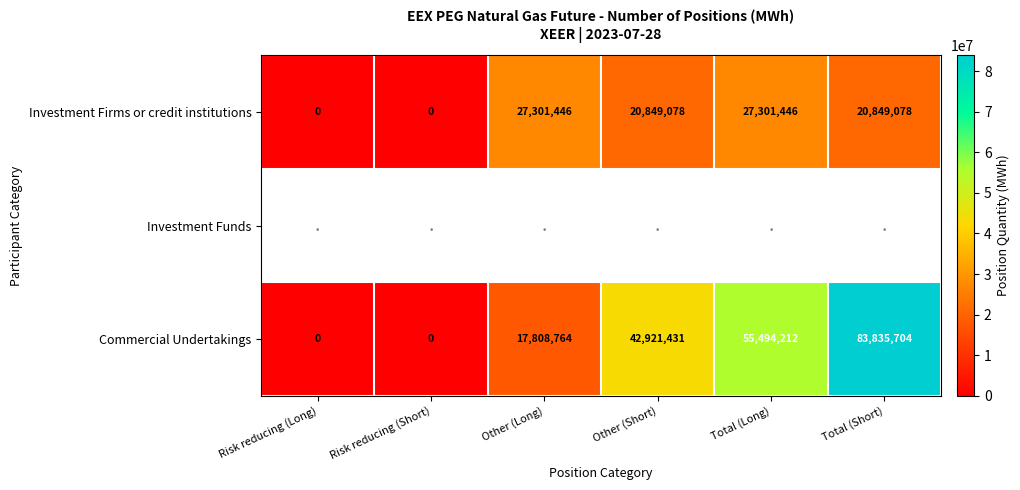

What is the sum of the Investment Firms or credit institutions values at Total (Short) and Total (Long)?

48150524